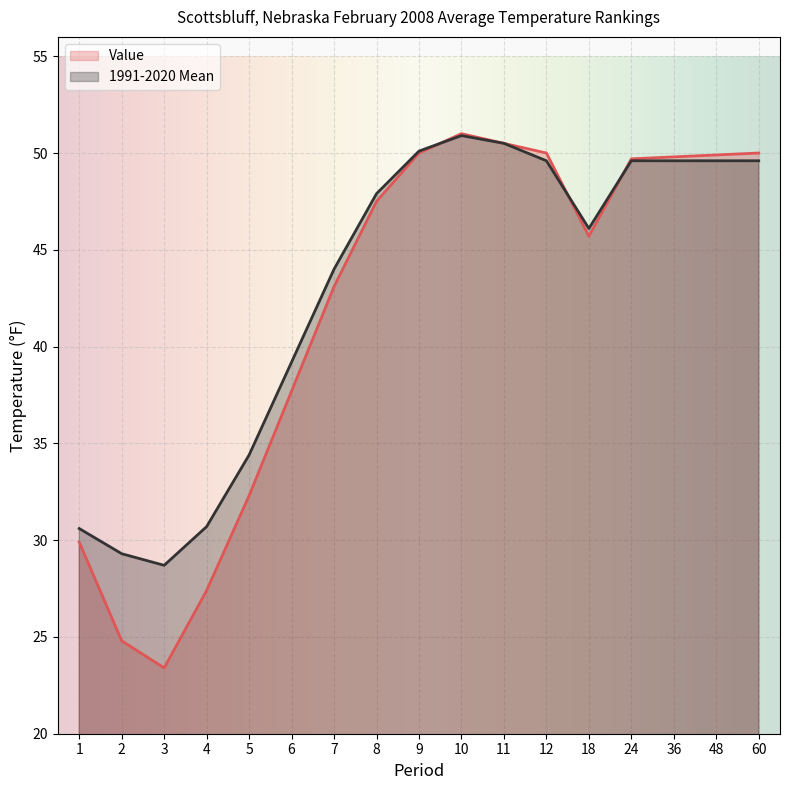

What are all the series names shown in the legend?

Value, 1991-2020 Mean